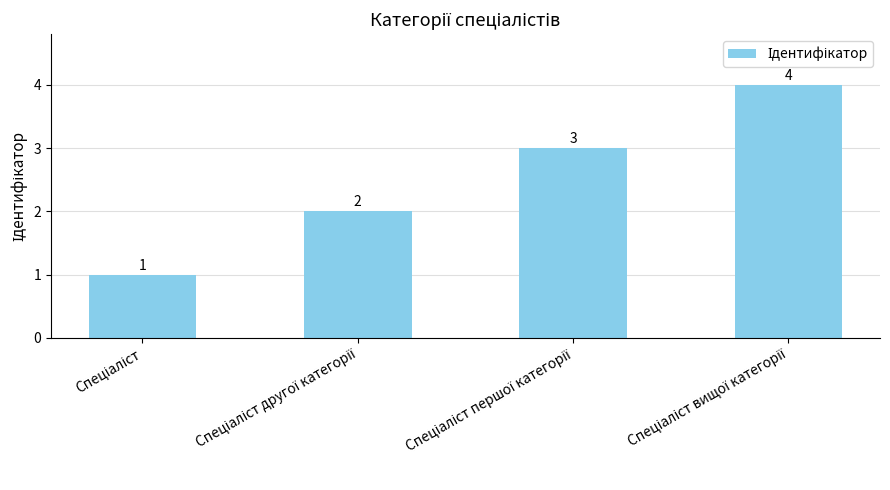

What is the value of the 3rd bar from the left?

3